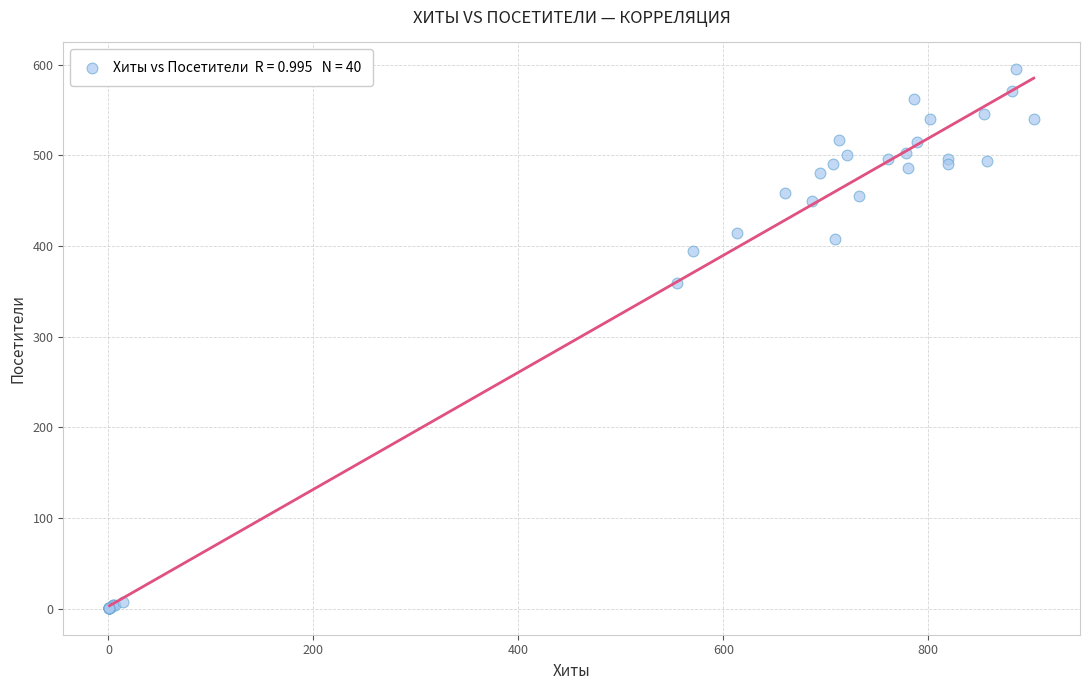

What Y value in the scatter plot is closest to 298?

359